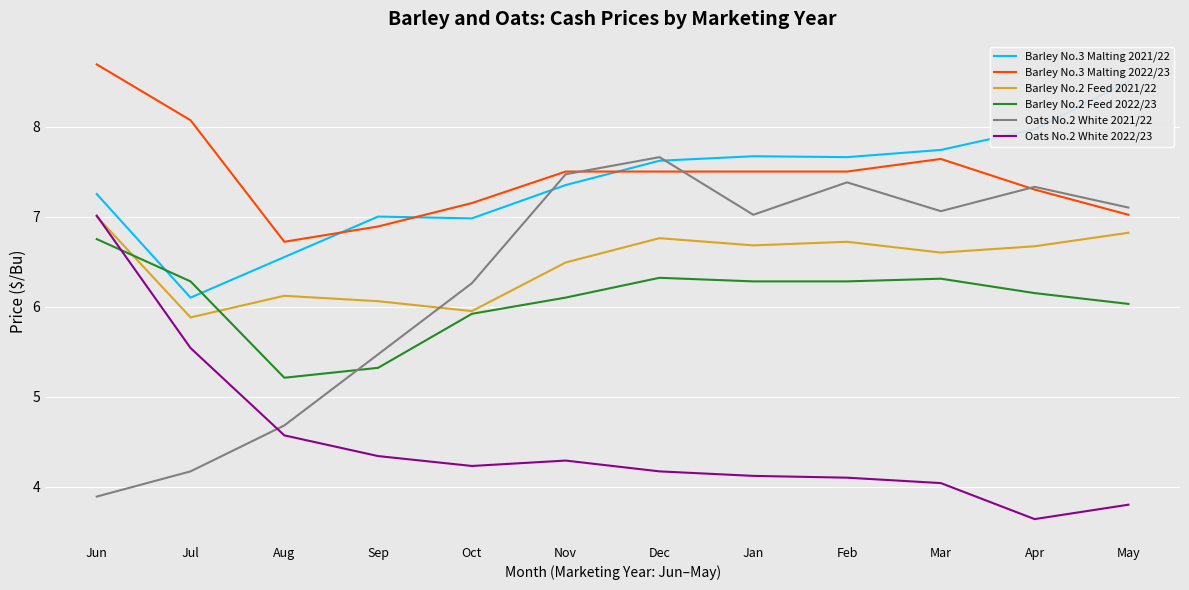

How many distinct data groups are displayed?

6